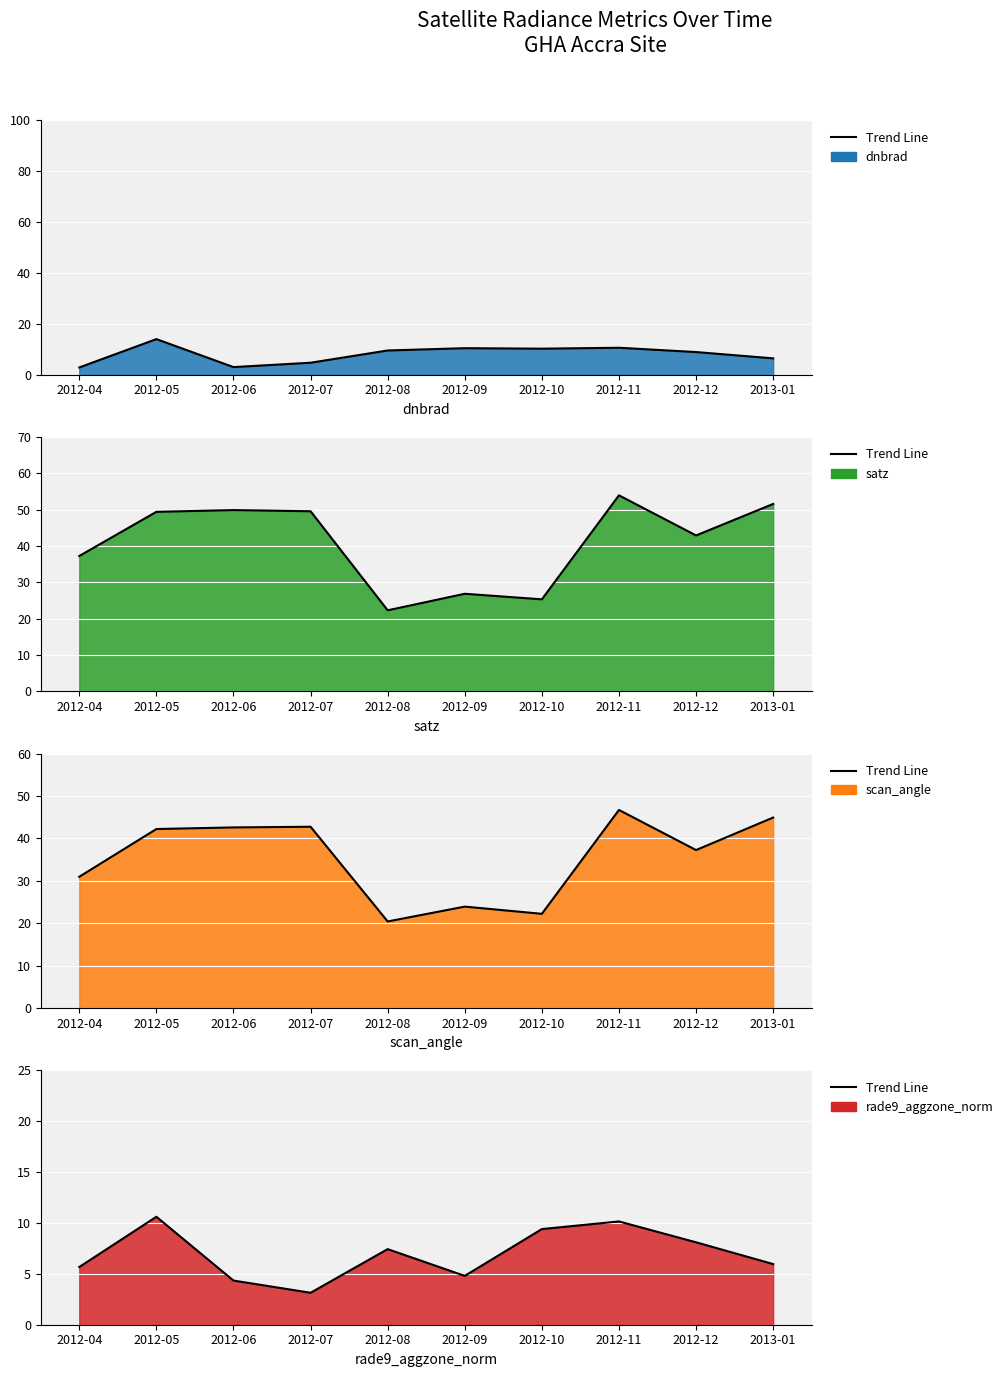

How many lines are shown in the chart?

4